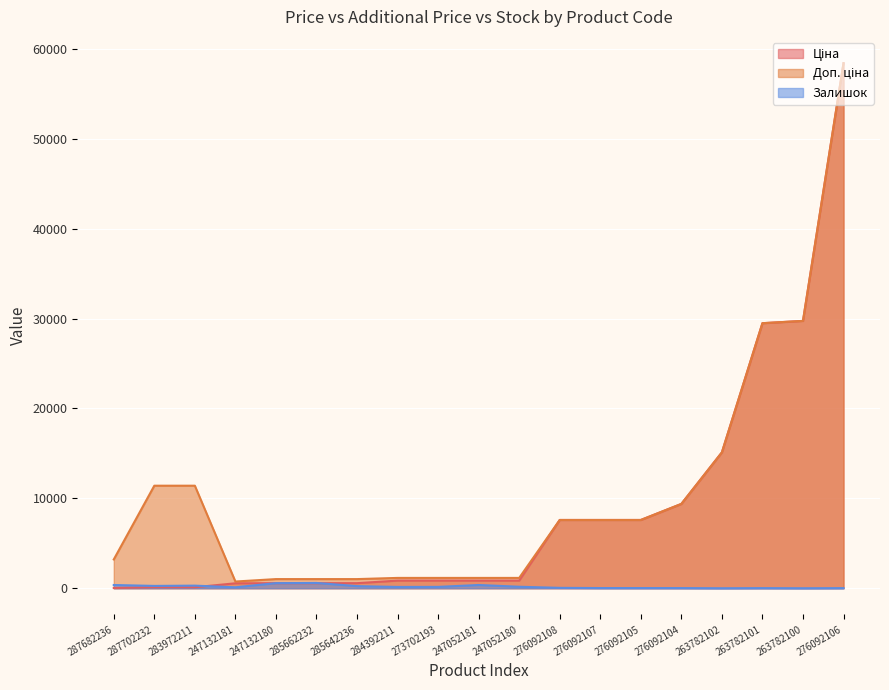

What are all the series names shown in the legend?

Ціна, Доп. ціна, Залишок